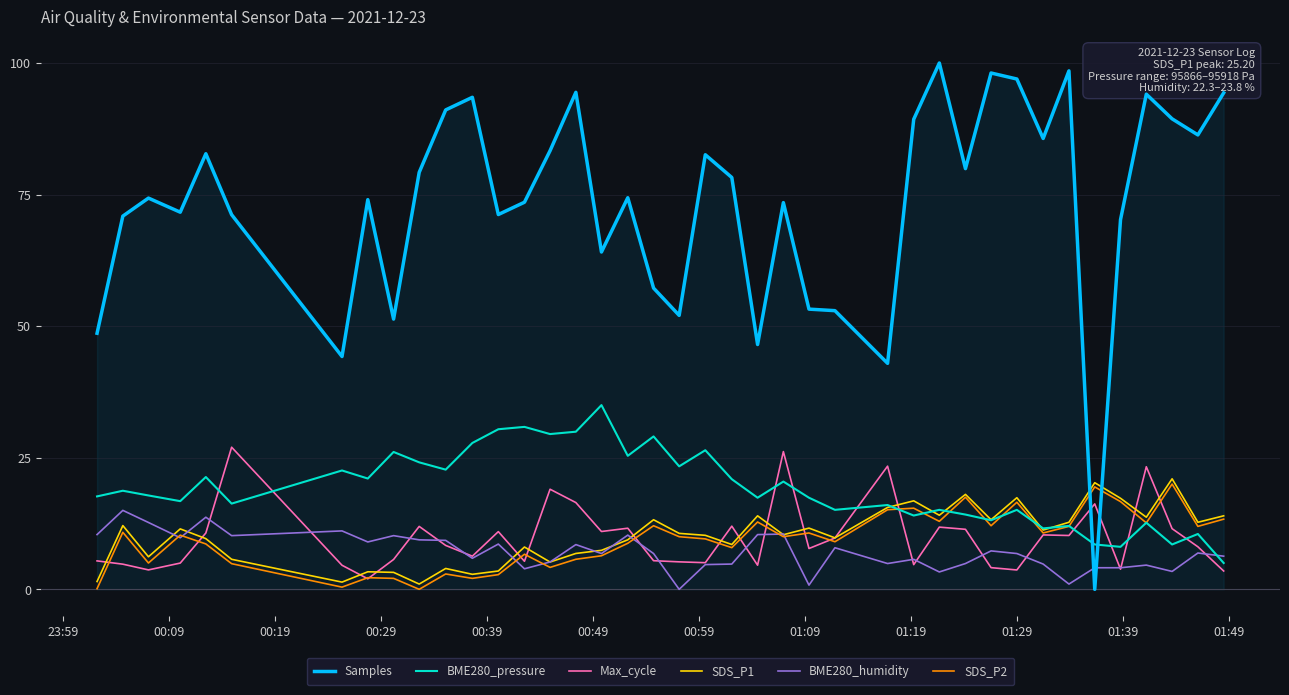

What is the greatest value displayed?

100.0